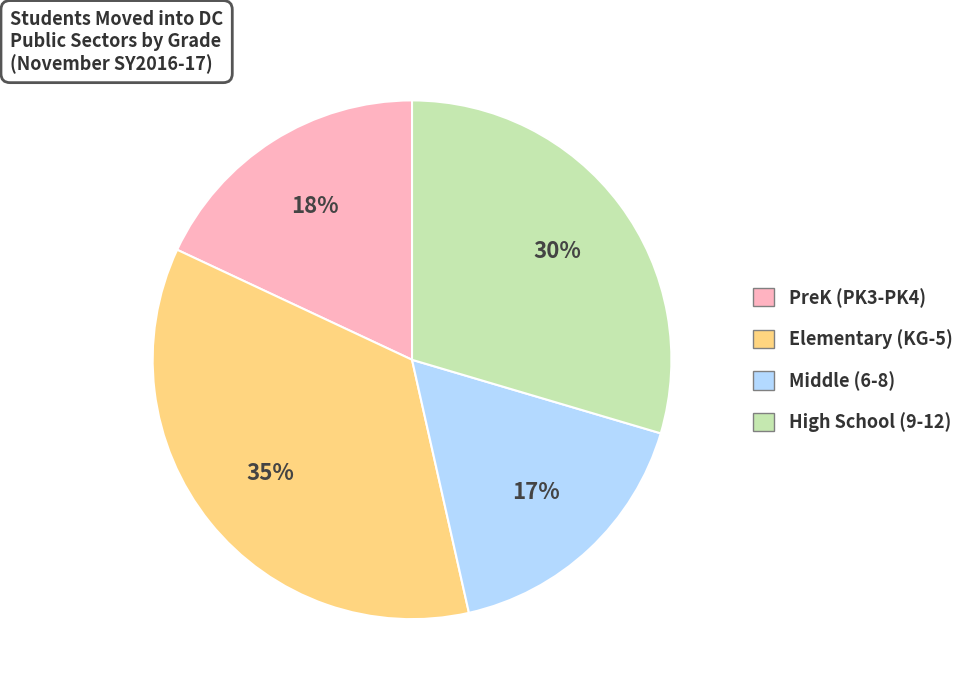

Which category has the smallest portion of the pie?

Middle (6-8)